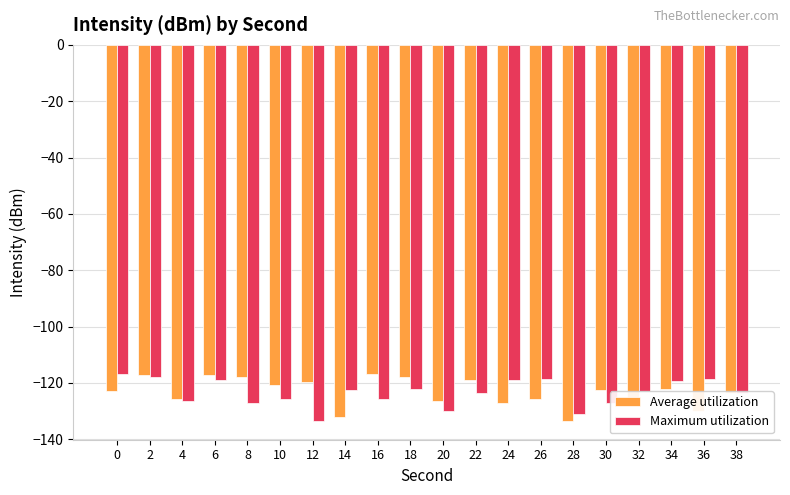

What is the total value across all series at 14?

-254.9